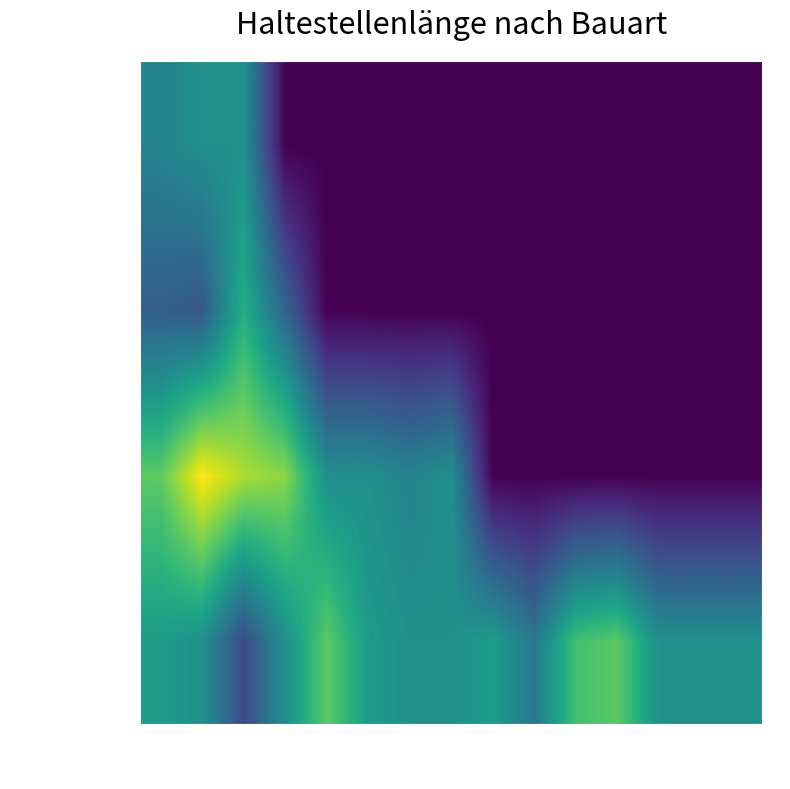

What is the maximum value shown in the chart?

40